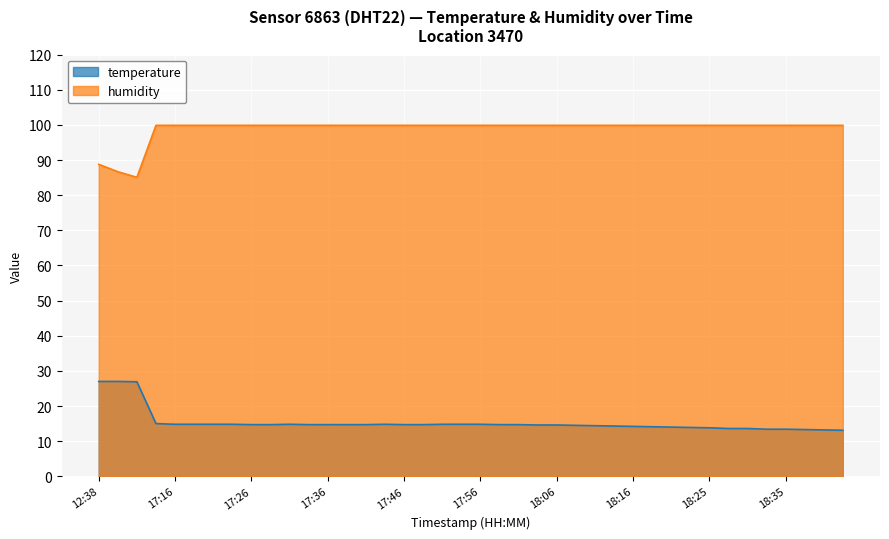

How many values in the temperature series are below 14?

9